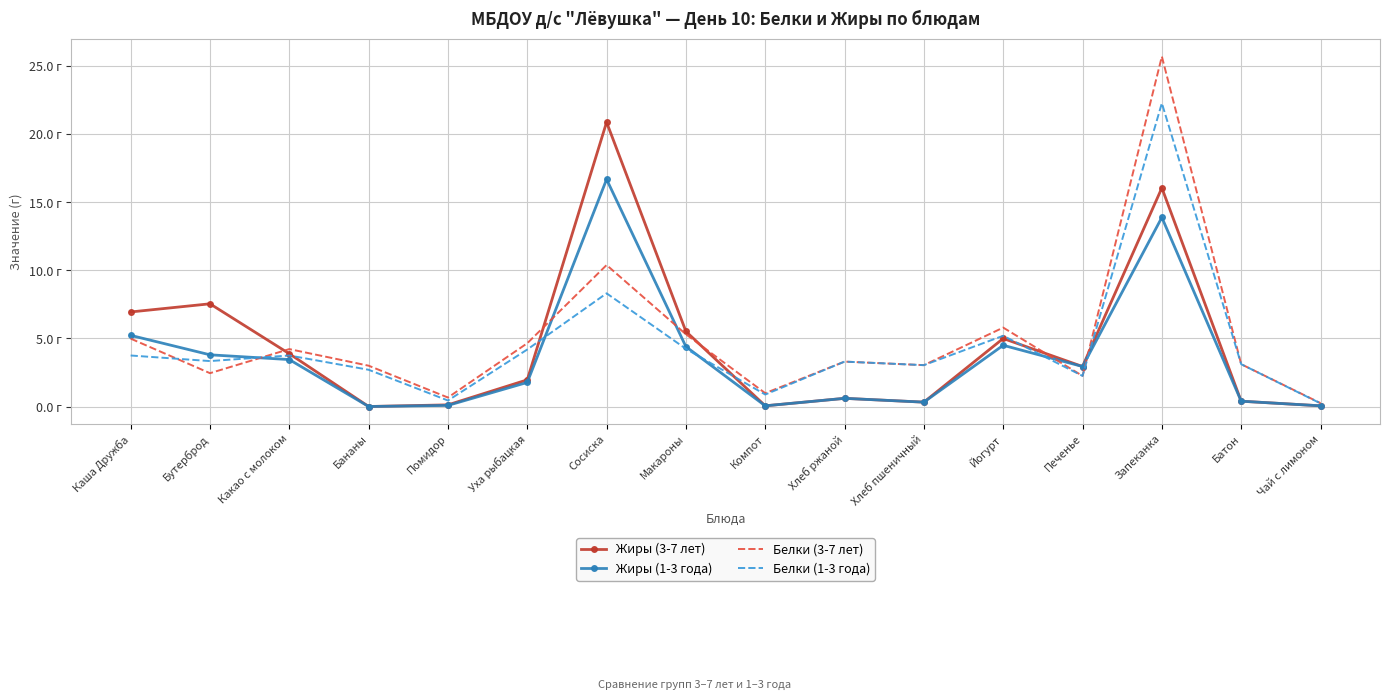

What are all the series names shown in the legend?

Жиры (3-7 лет), Жиры (1-3 года), Белки (3-7 лет), Белки (1-3 года)